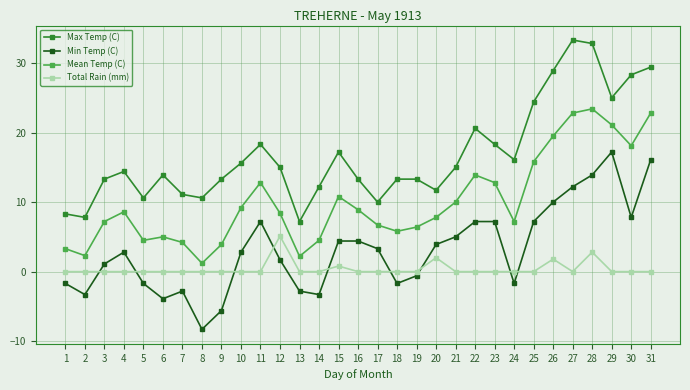

What are all the series names shown in the legend?

Max Temp (C), Min Temp (C), Mean Temp (C), Total Rain (mm)